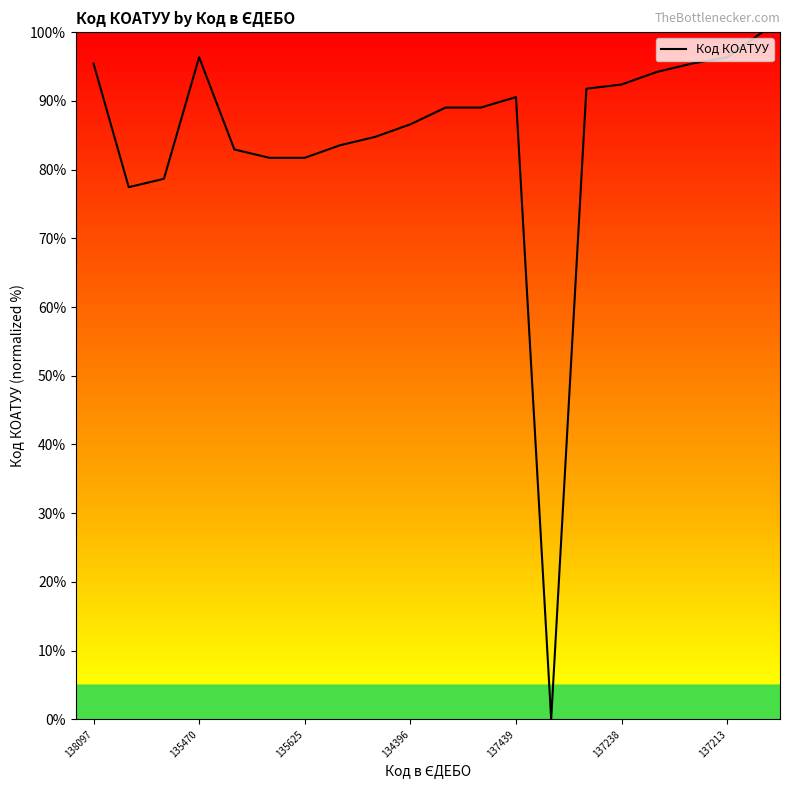

What is the maximum value shown in the chart?

100.0